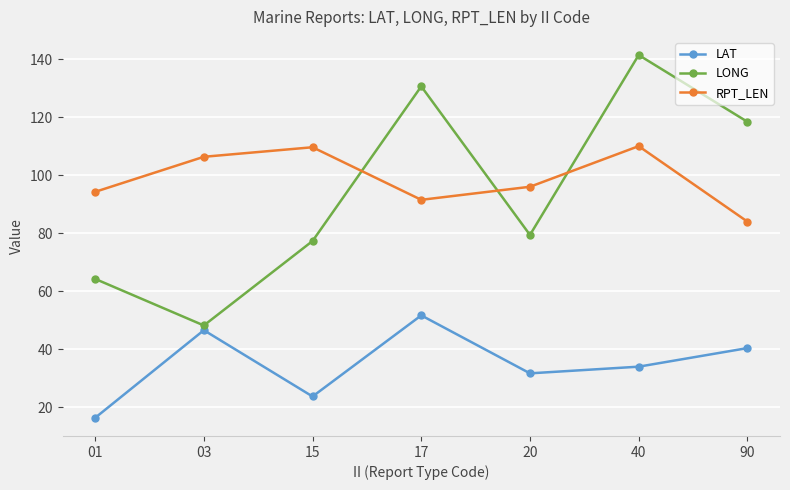

True or false: RPT_LEN and LAT intersect in this chart.

False